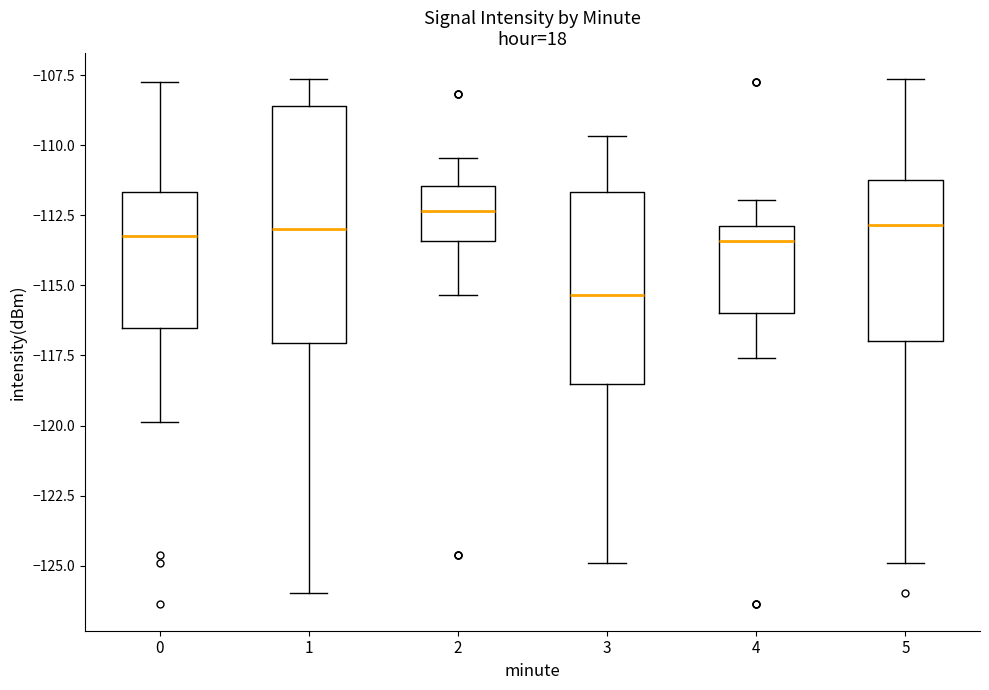

Which box is the tallest, from its lower edge to its upper edge?

1